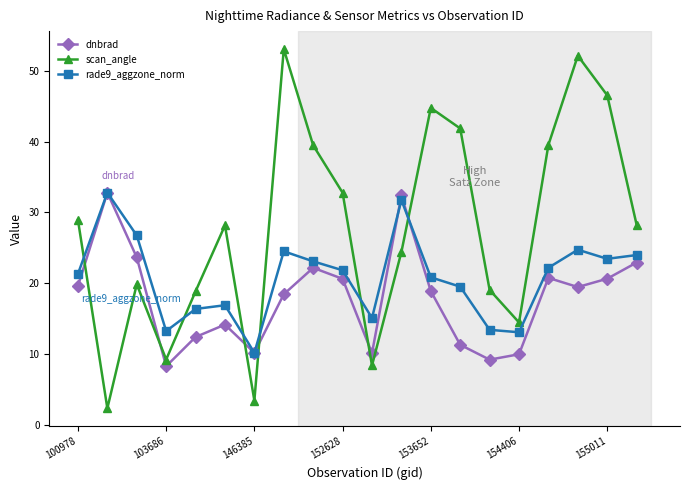

Which series has the largest range (max minus min)?

scan_angle